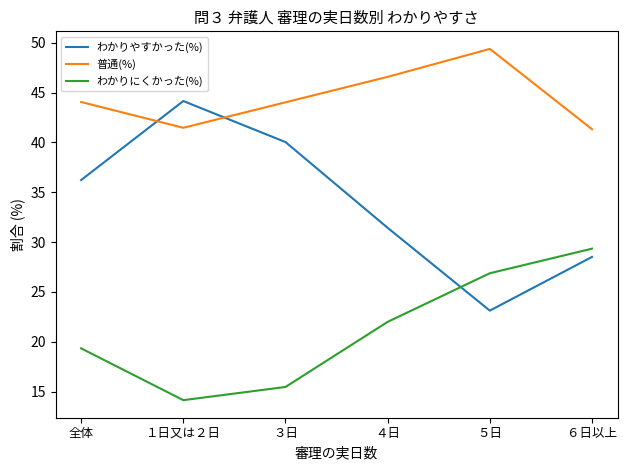

At which label does わかりやすかった(%) first exceed 36?

全体